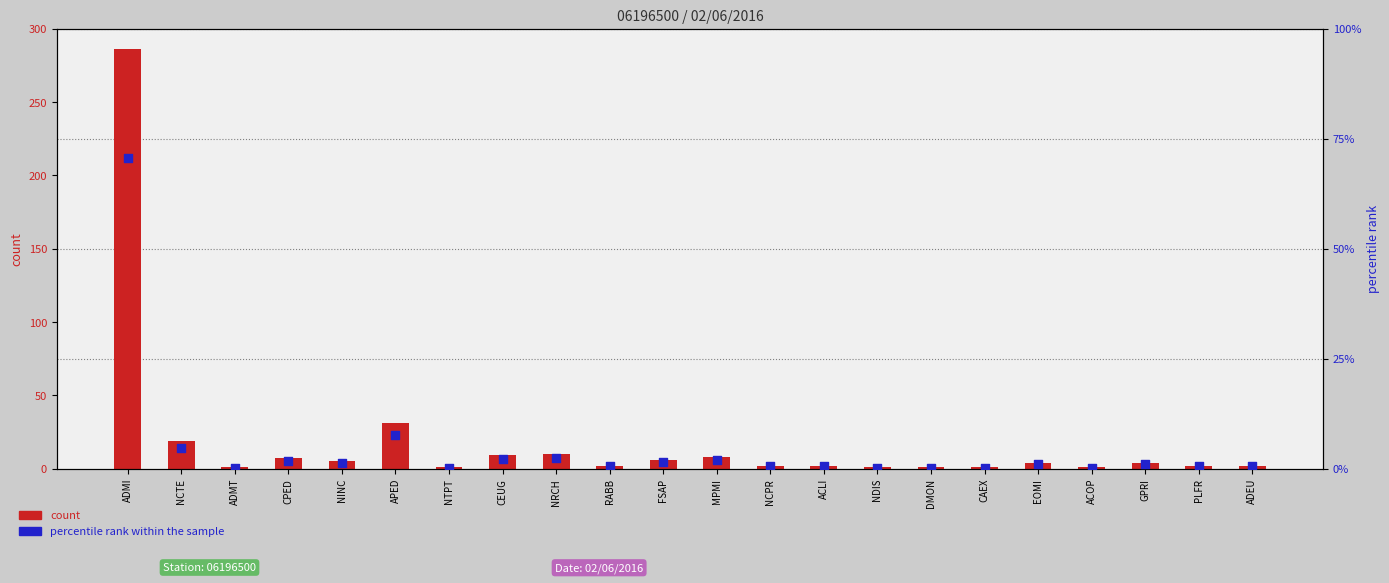

What are all the series names shown in the legend?

count, percentile rank within the sample